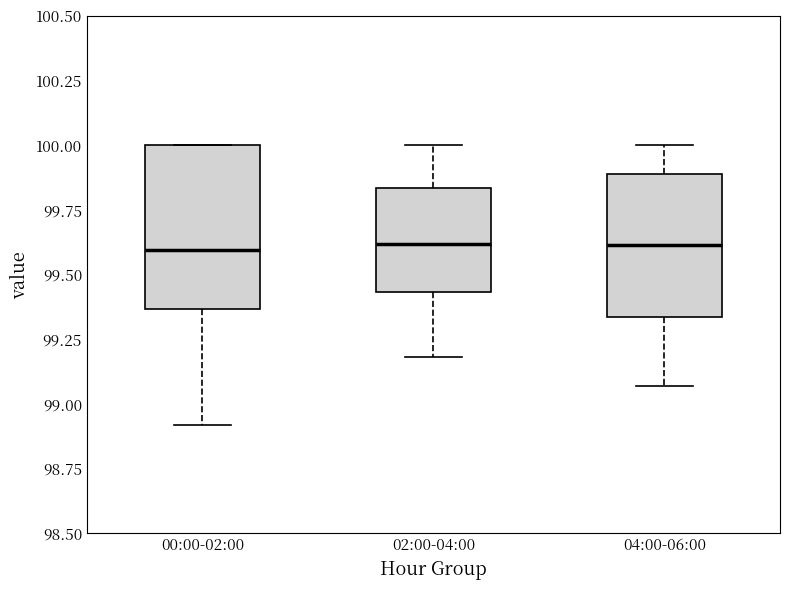

Where is the lower edge of the box for 00:00-02:00 on the y-axis? The values are not printed on the chart, so give them approximately, as read against the axis.

99.35